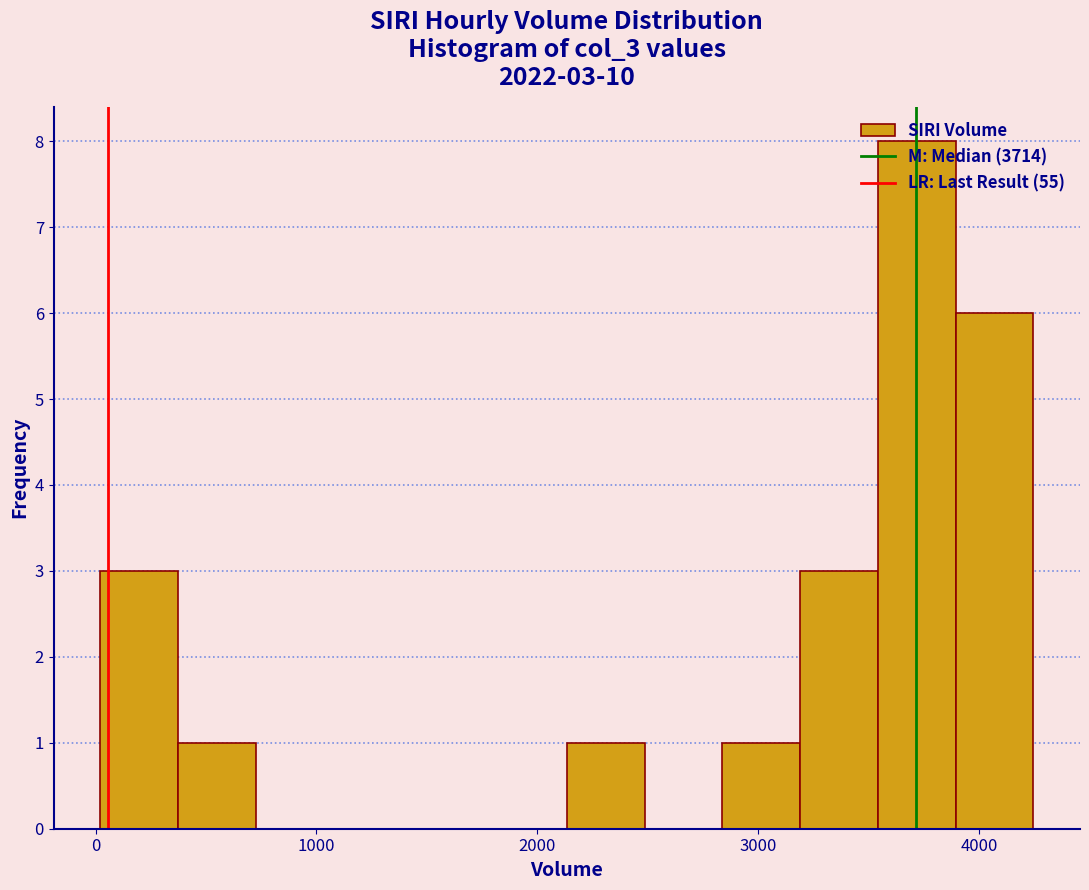

Around what value on the x-axis is the tallest bar? Give the approximate position of its centre, as read against the axis.

3700